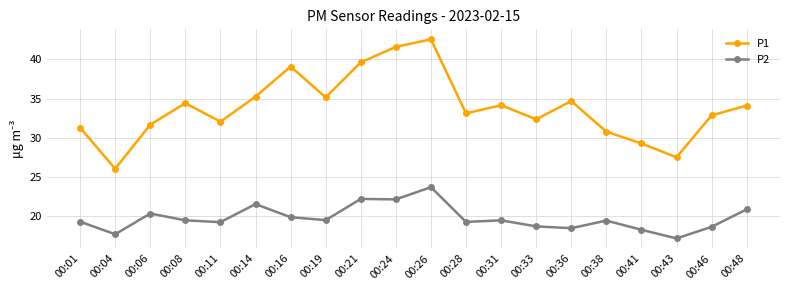

At how many categories does at least one series exceed 35?

6